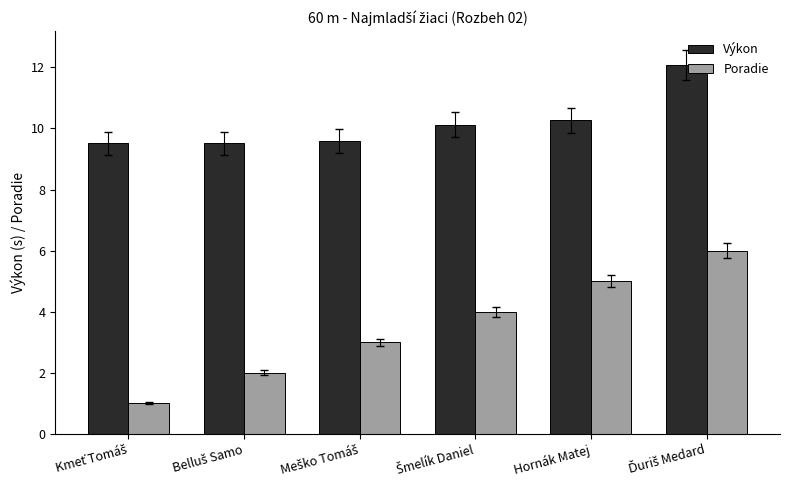

Which series has the widest spread of values?

Poradie